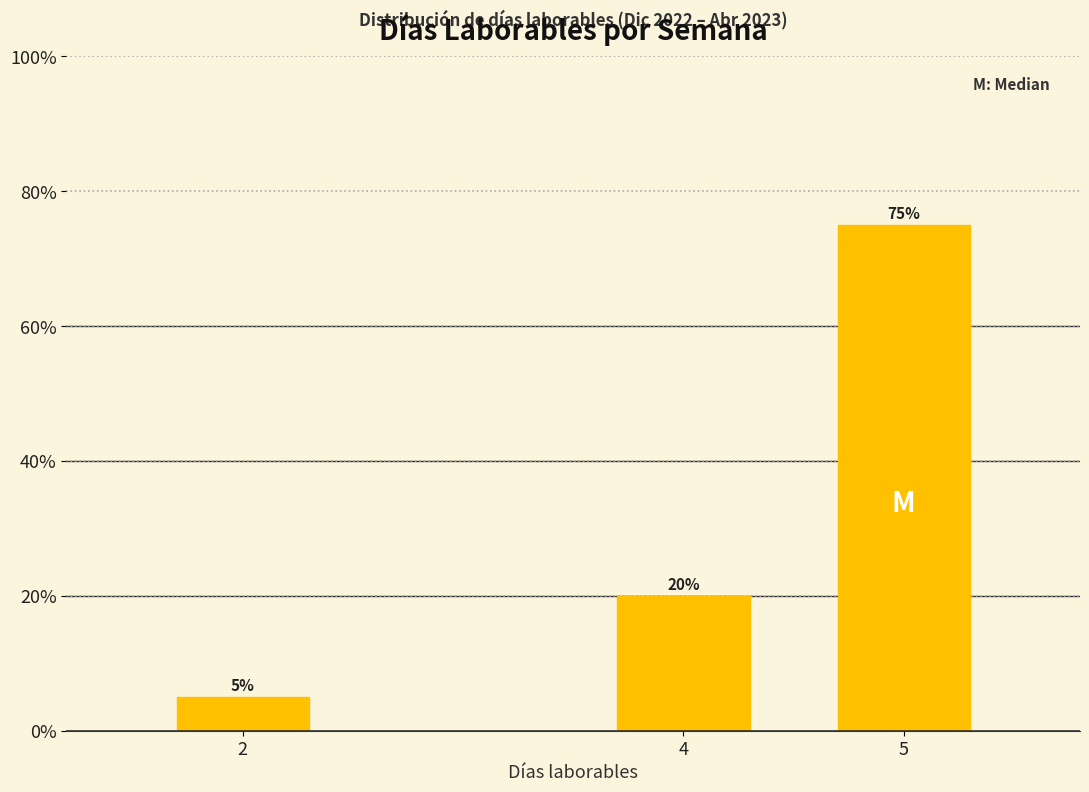

Reading right to left, transcribe all the data shown in this chart.

75	20	5